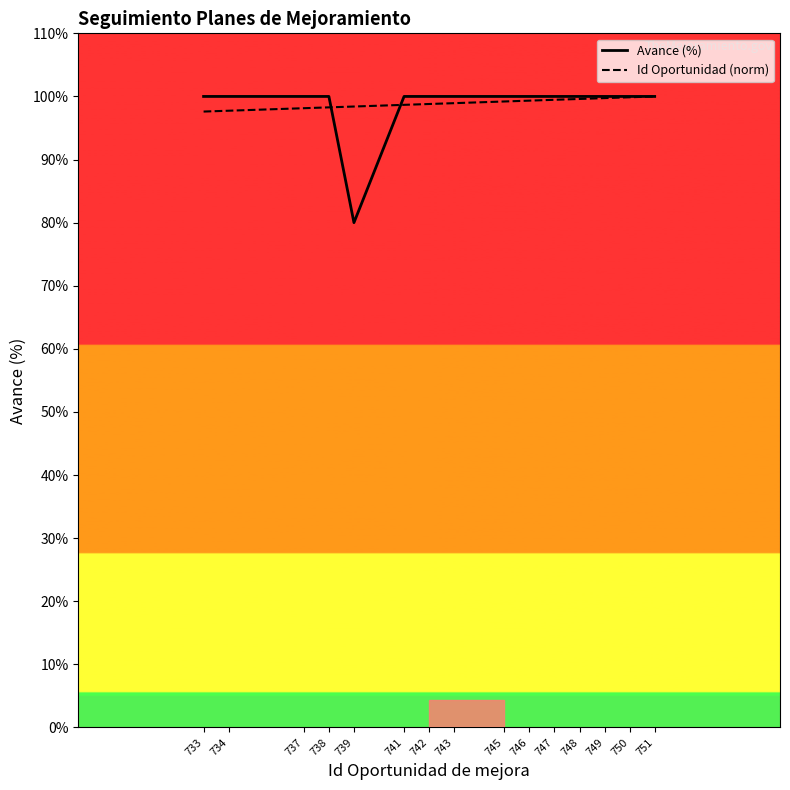

Does the chart have visible grid lines?

No